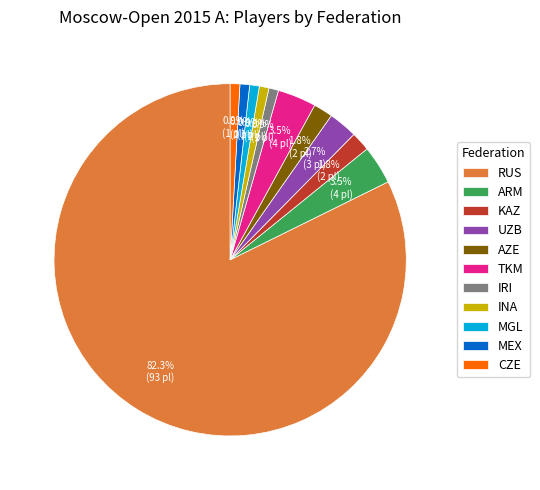

Do TKM and CZE together represent more than half of the pie?

No